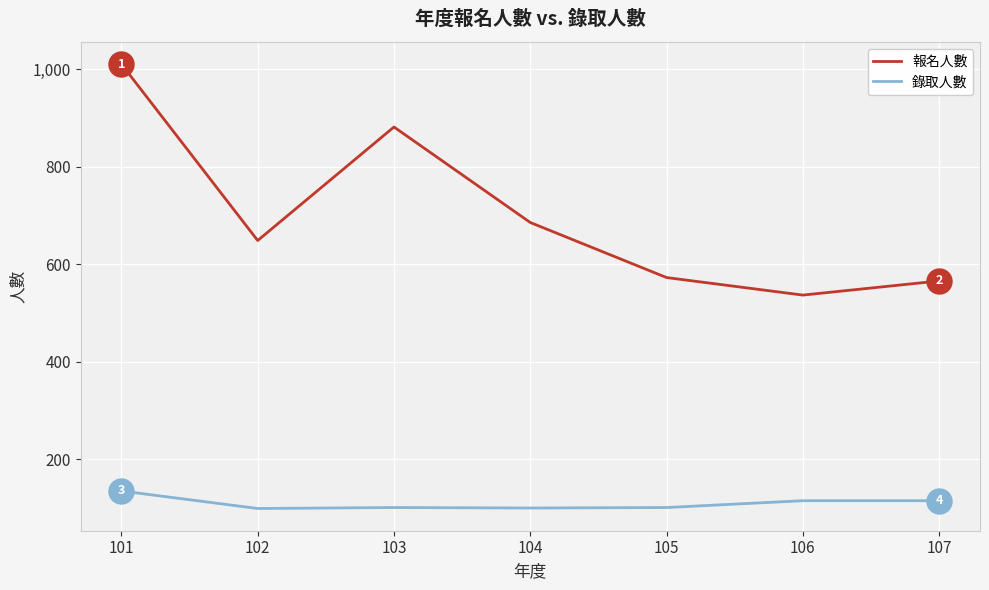

Rank the series by their average value, from lowest to highest.

錄取人數, 報名人數